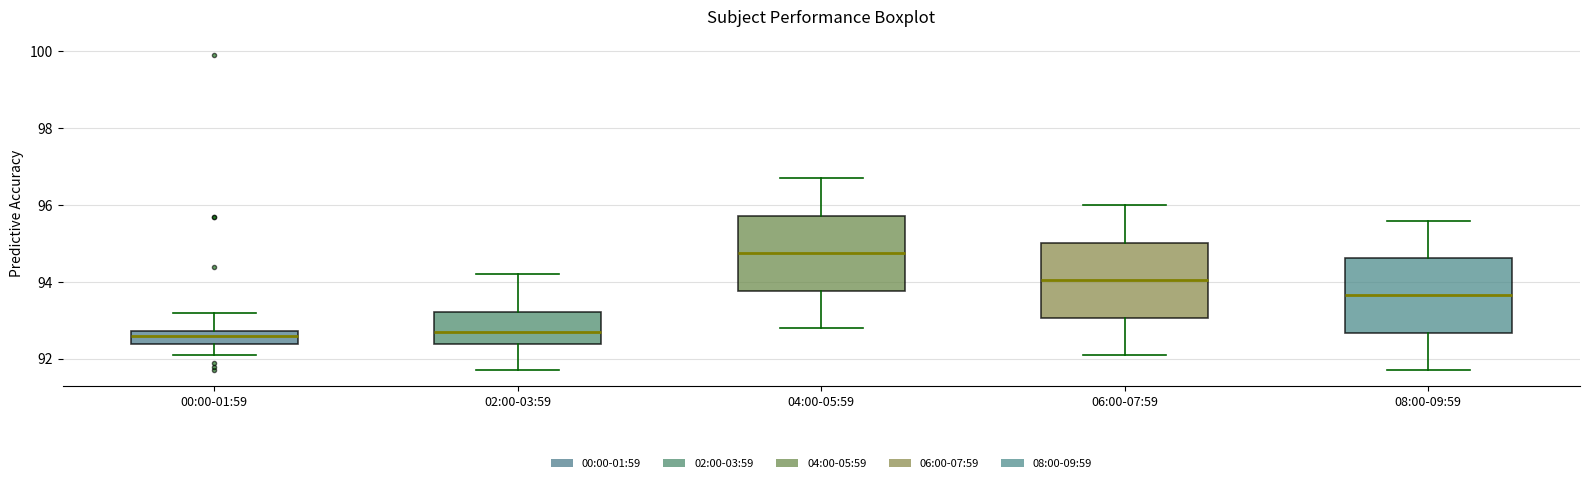

Which box's median line is the highest?

04:00-05:59